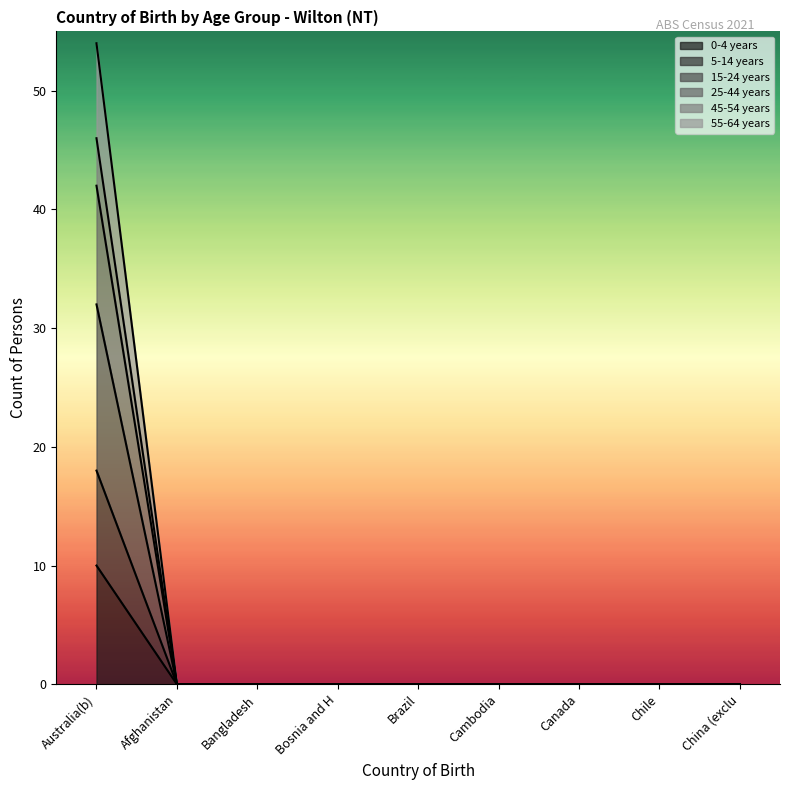

True or false: 0-4 years and 25-44 years intersect in this chart.

False